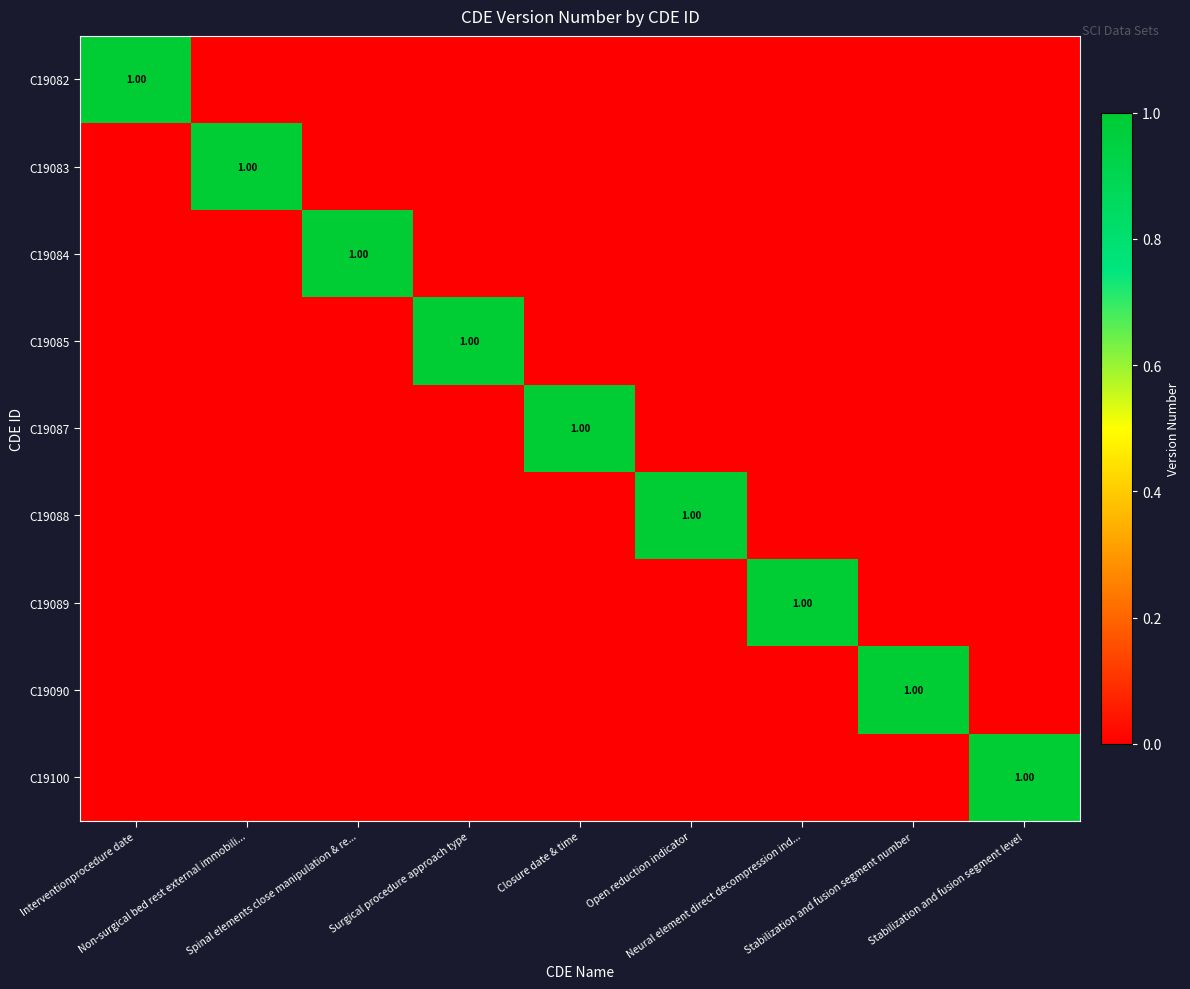

What is the greatest value displayed?

1